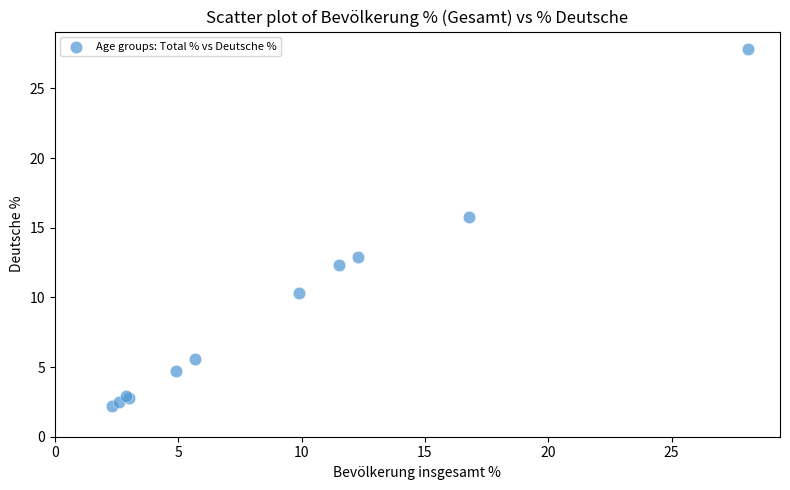

What Y value in the scatter plot is closest to 15?

15.8